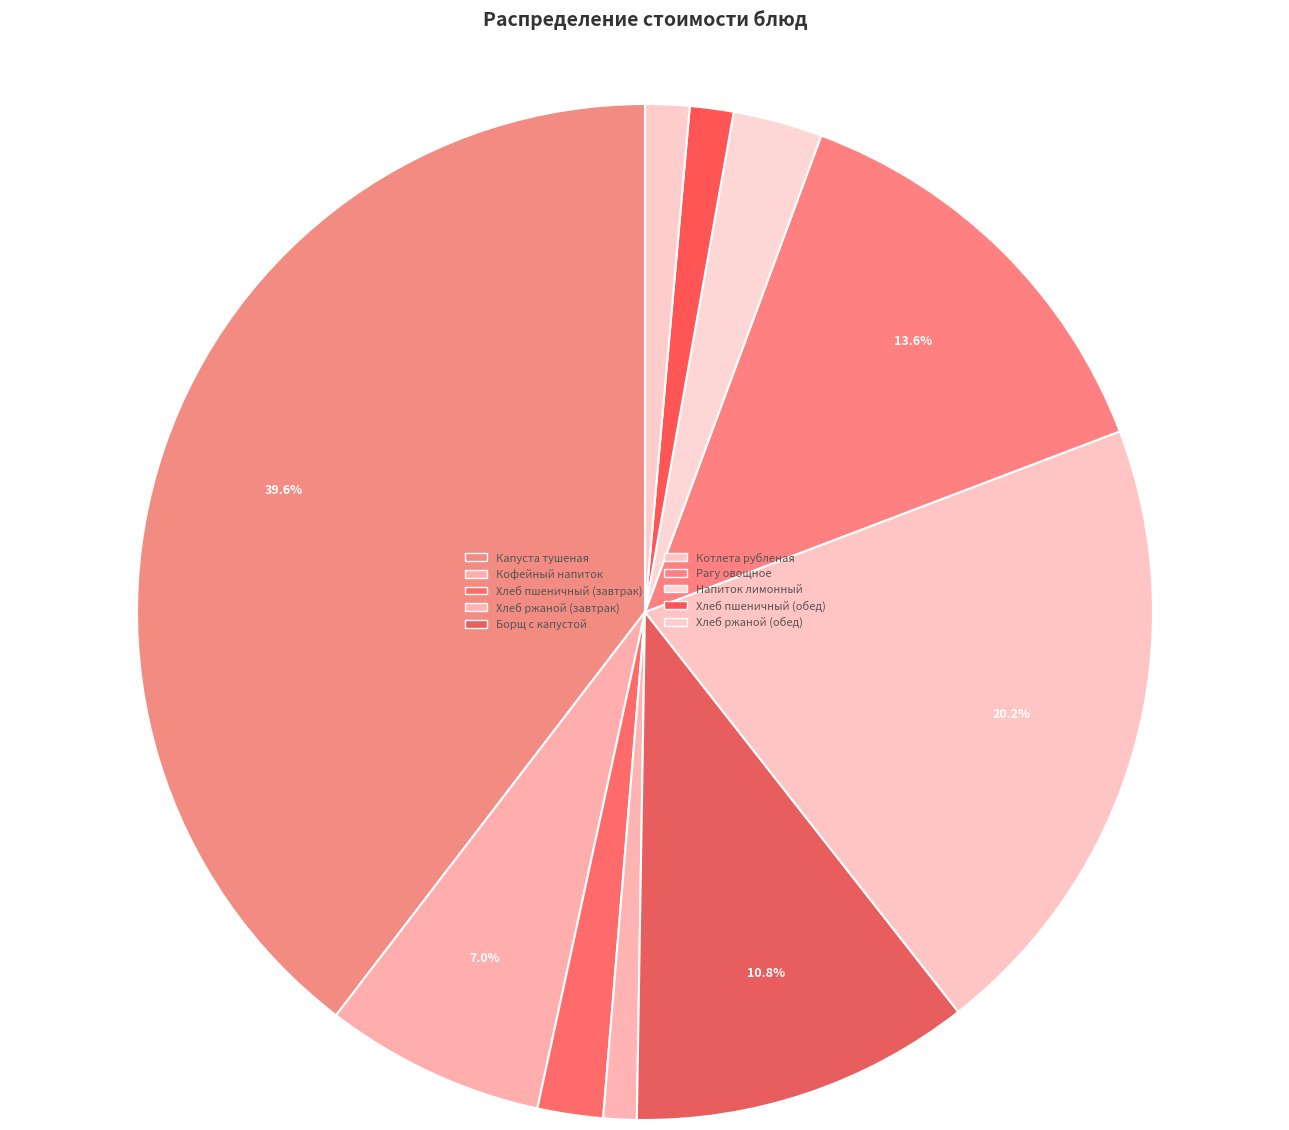

How many segments does this pie chart have?

10